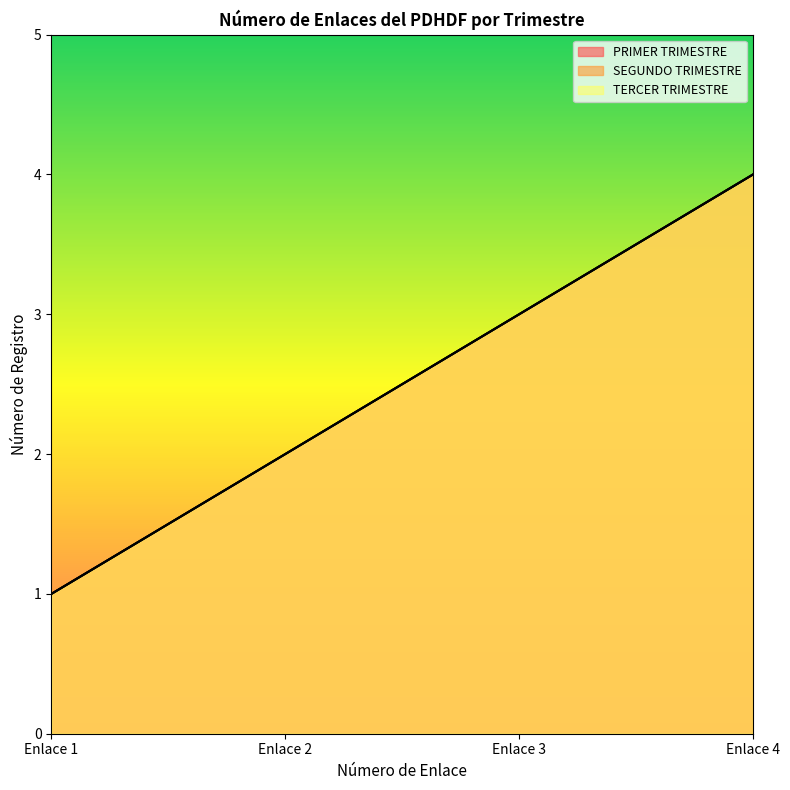

Does the chart display data point markers on the line(s)?

No